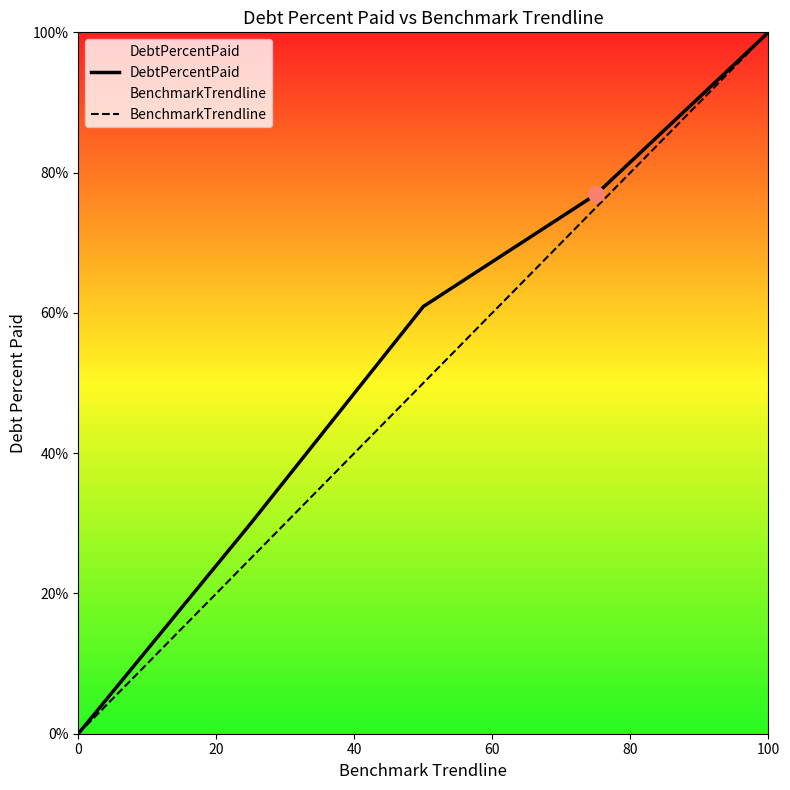

Which series has the largest total across all categories?

DebtPercentPaid